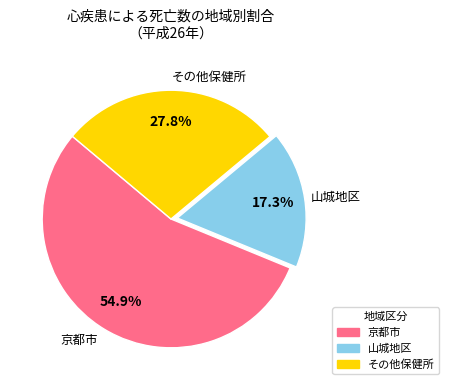

Which category has the biggest portion of the pie?

京都市